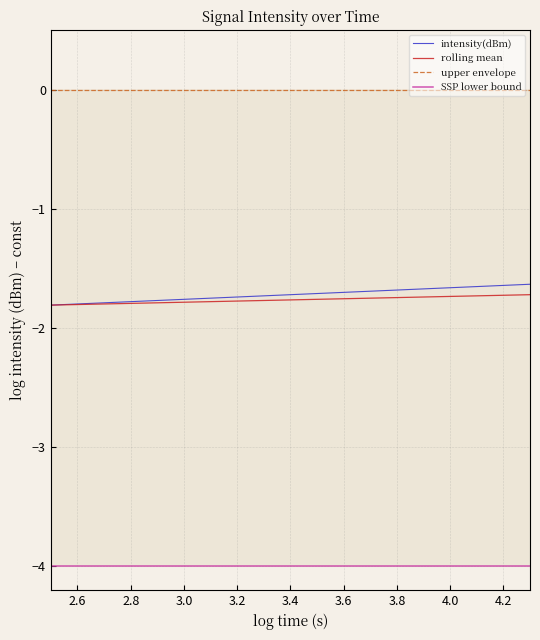

What is the label of the 32nd point from the right?

4.0